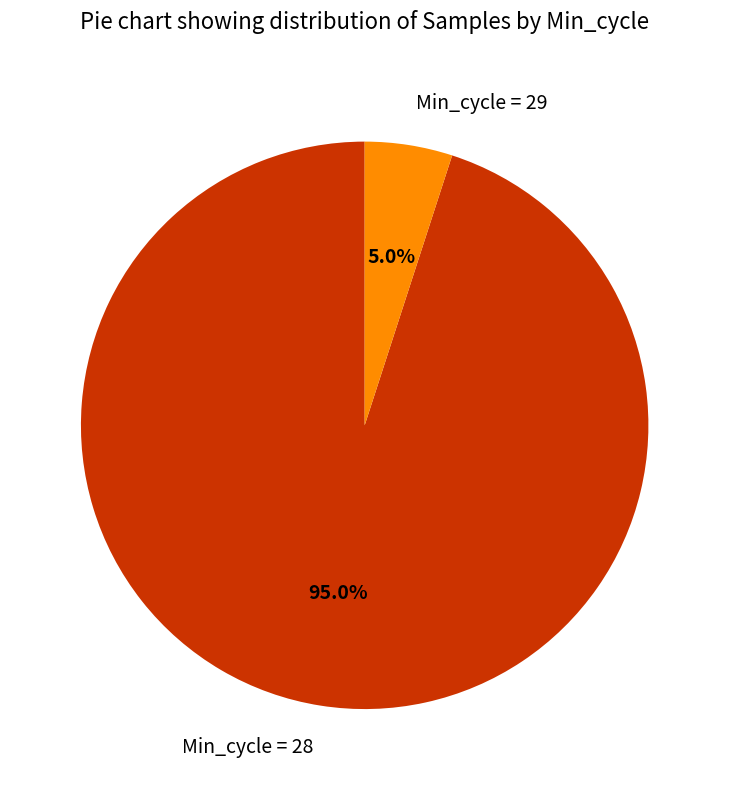

Do Min_cycle = 29 and Min_cycle = 28 together represent more than half of the pie?

Yes